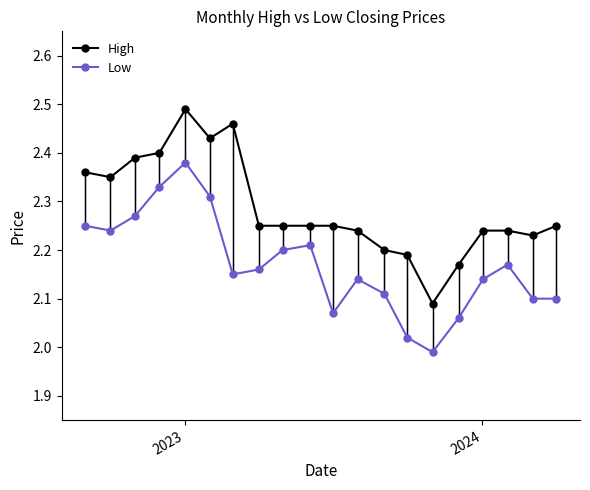

List the series in order of their overall mean, highest first.

High, Low